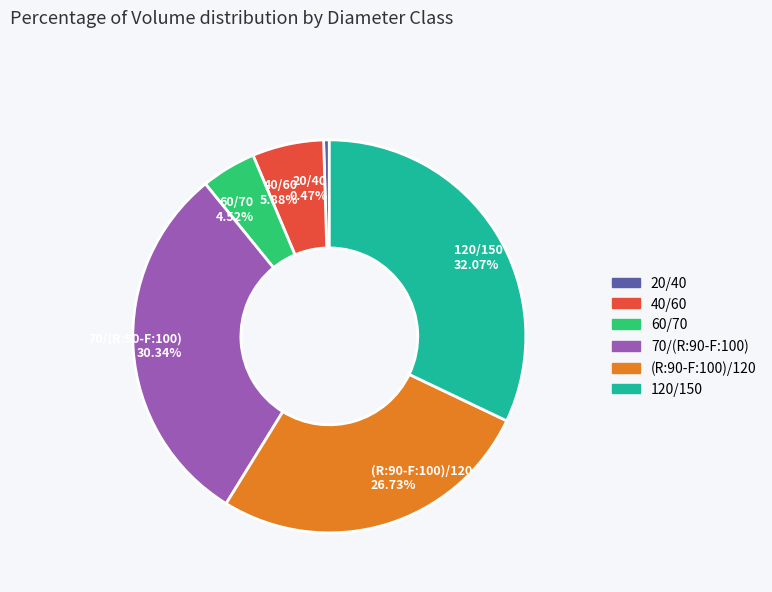

To the nearest percent, what is the difference between the 60/70 and 70/(R:90-F:100) slice percentages?

26%